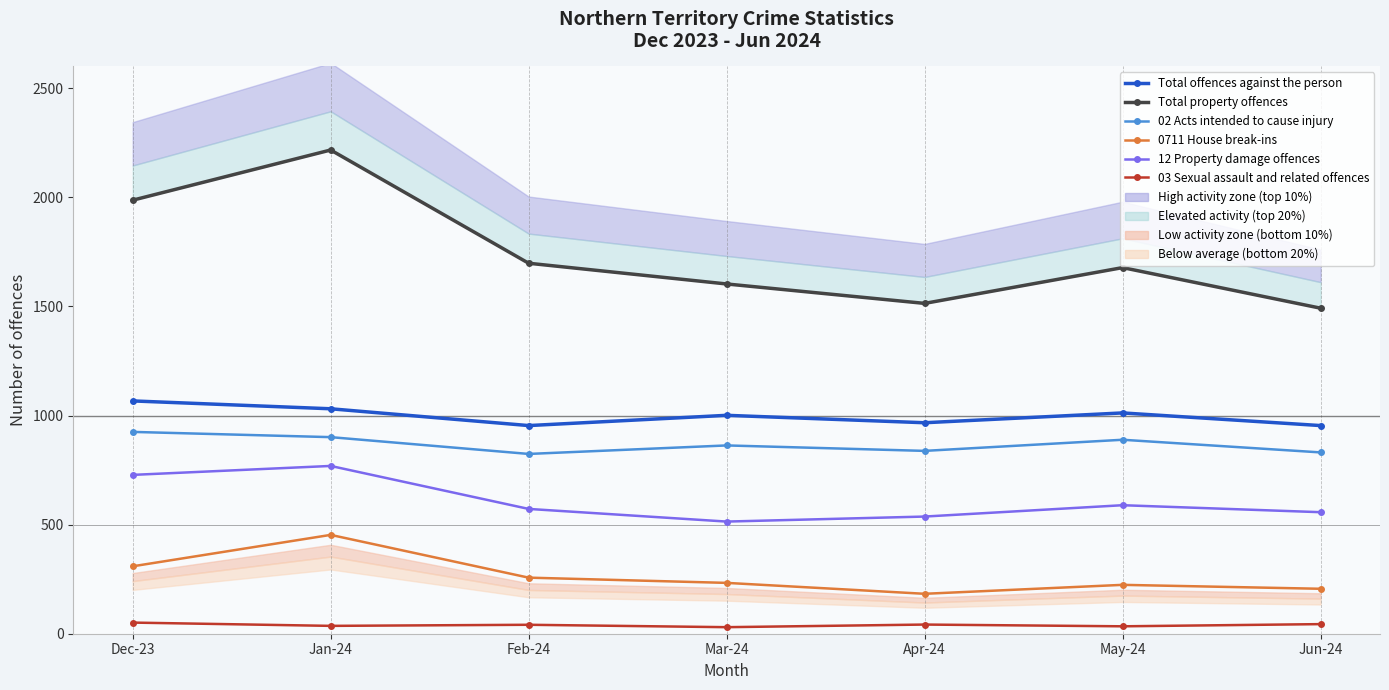

Reading left to right, extract all data points from this chart.

Total offences against the person: 1067	1031	954	1001	967	1012	954
Total property offences: 1987	2217	1698	1603	1514	1678	1492
02 Acts intended to cause injury: 925	901	824	863	838	889	831
0711 House break-ins: 309	453	257	233	183	224	206
12 Property damage offences: 728	769	572	514	537	589	557
03 Sexual assault and related offences: 51	36	41	30	42	34	44